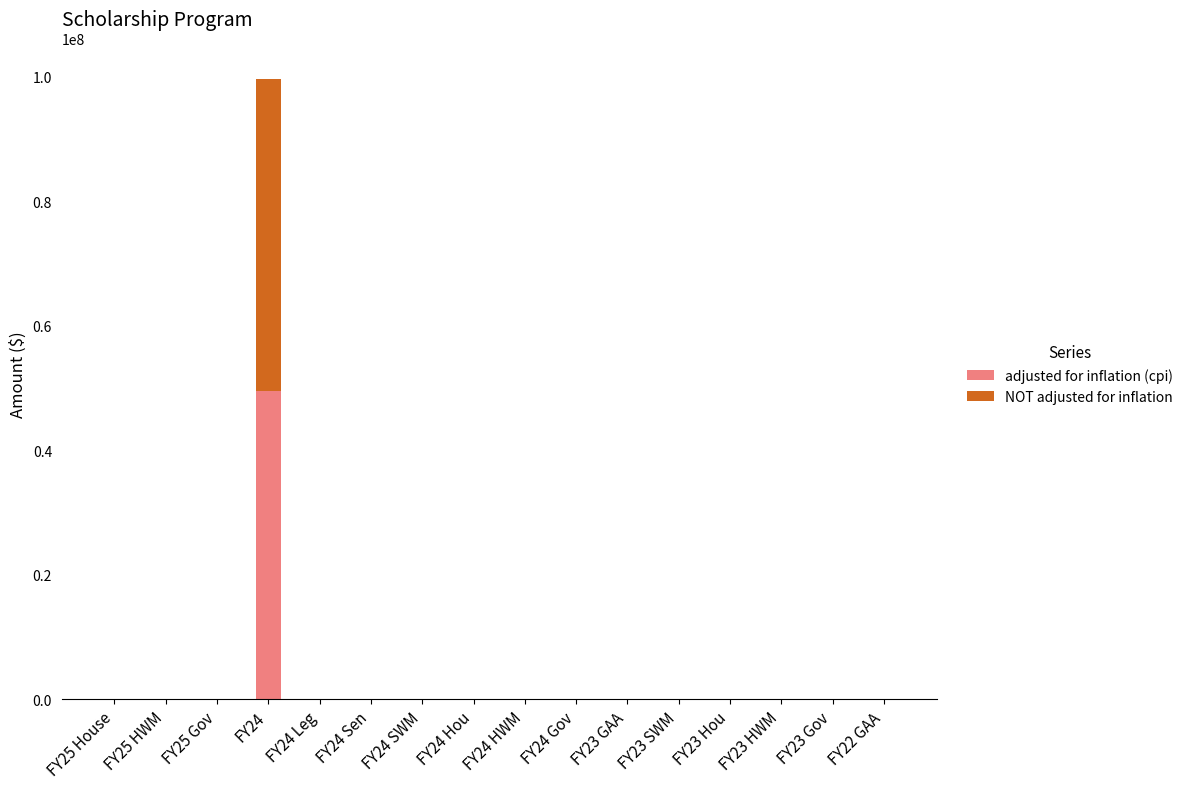

Which category has the highest value in the adjusted for inflation (cpi) series?

FY24